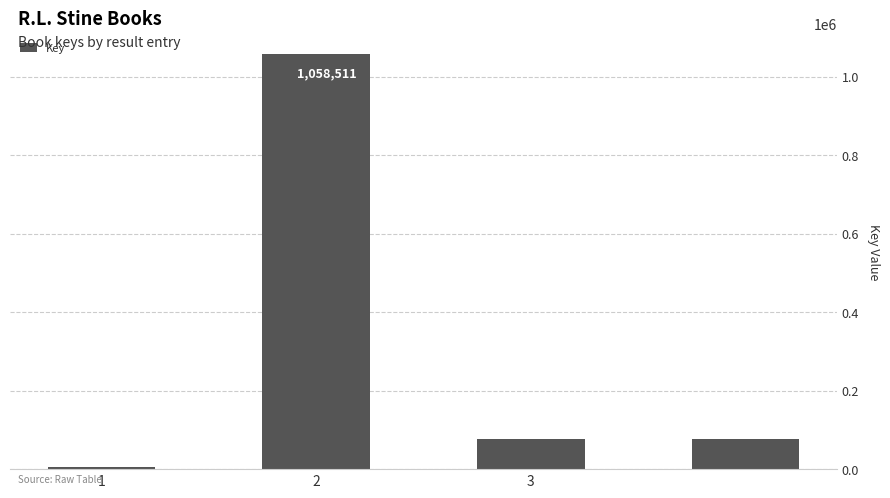

What is the difference between the maximum and minimum values?

1053557